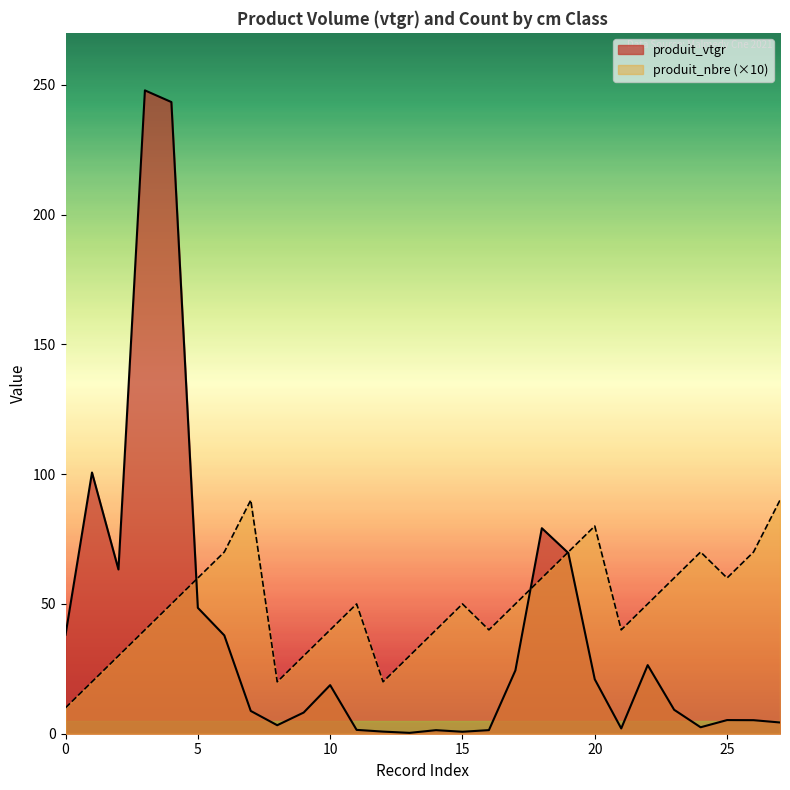

Which series has the widest spread of values?

produit_vtgr